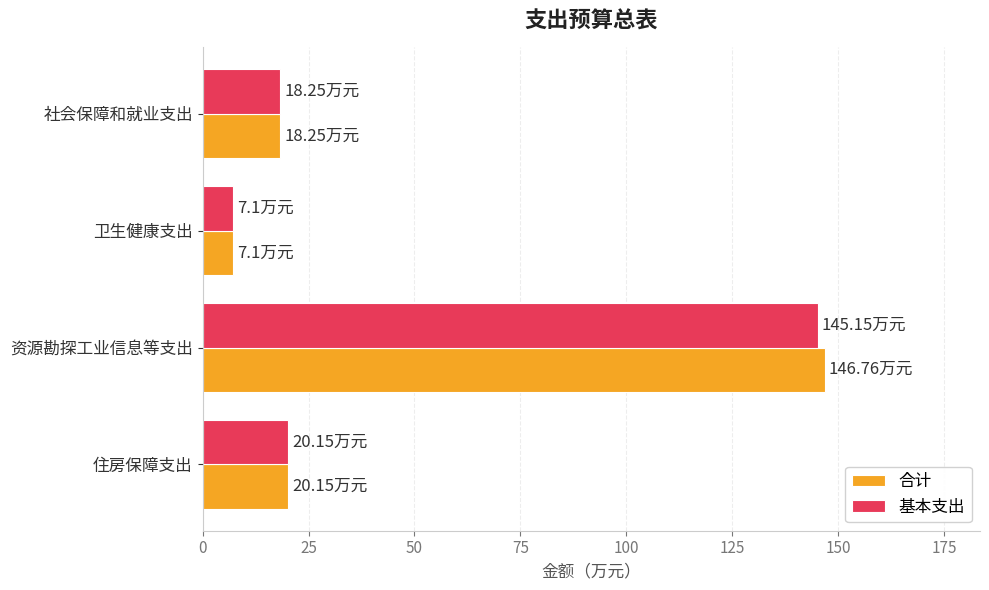

At which category is the sum across all series the highest?

资源勘探工业信息等支出